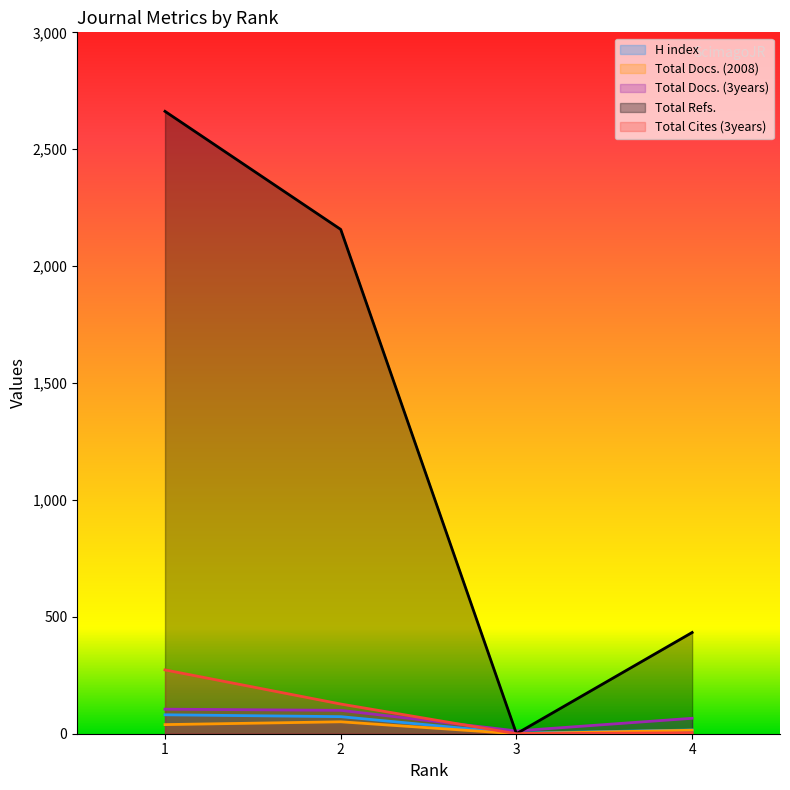

What is the difference between the Total Docs. (2008) values at 3 and 4?

15